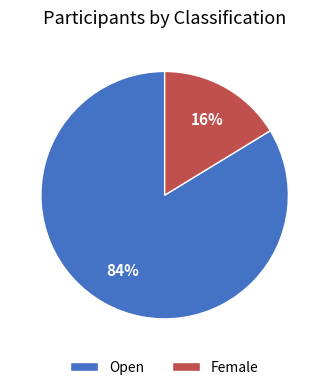

Do Female and Open together represent more than half of the pie?

Yes